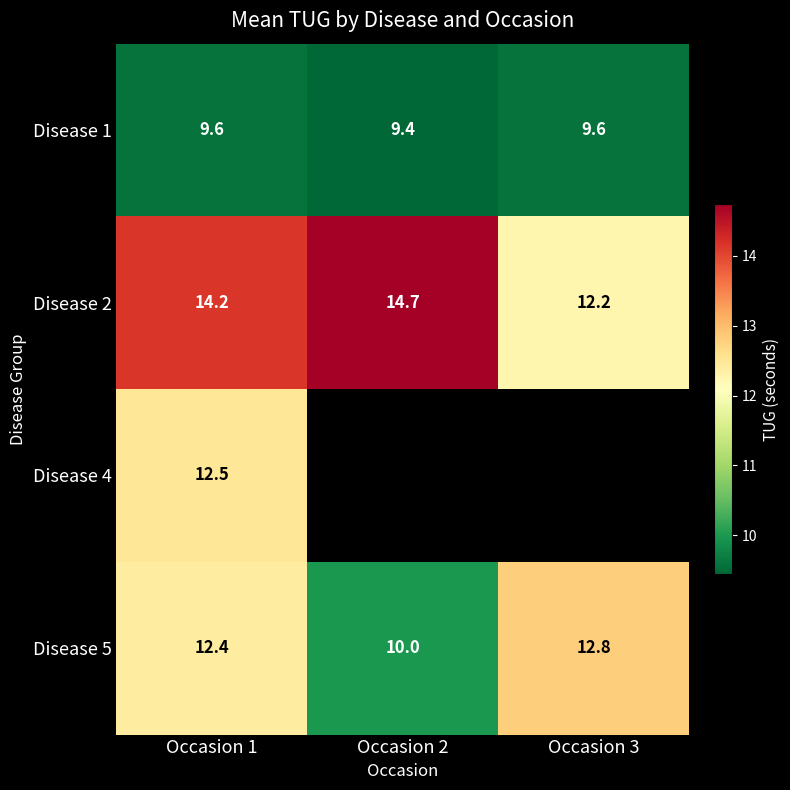

How many categories are shown in the chart?

3